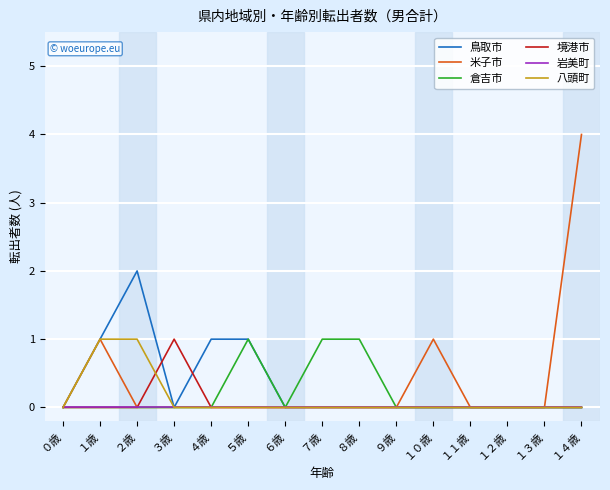

What is the sum of all 米子市 values?

6